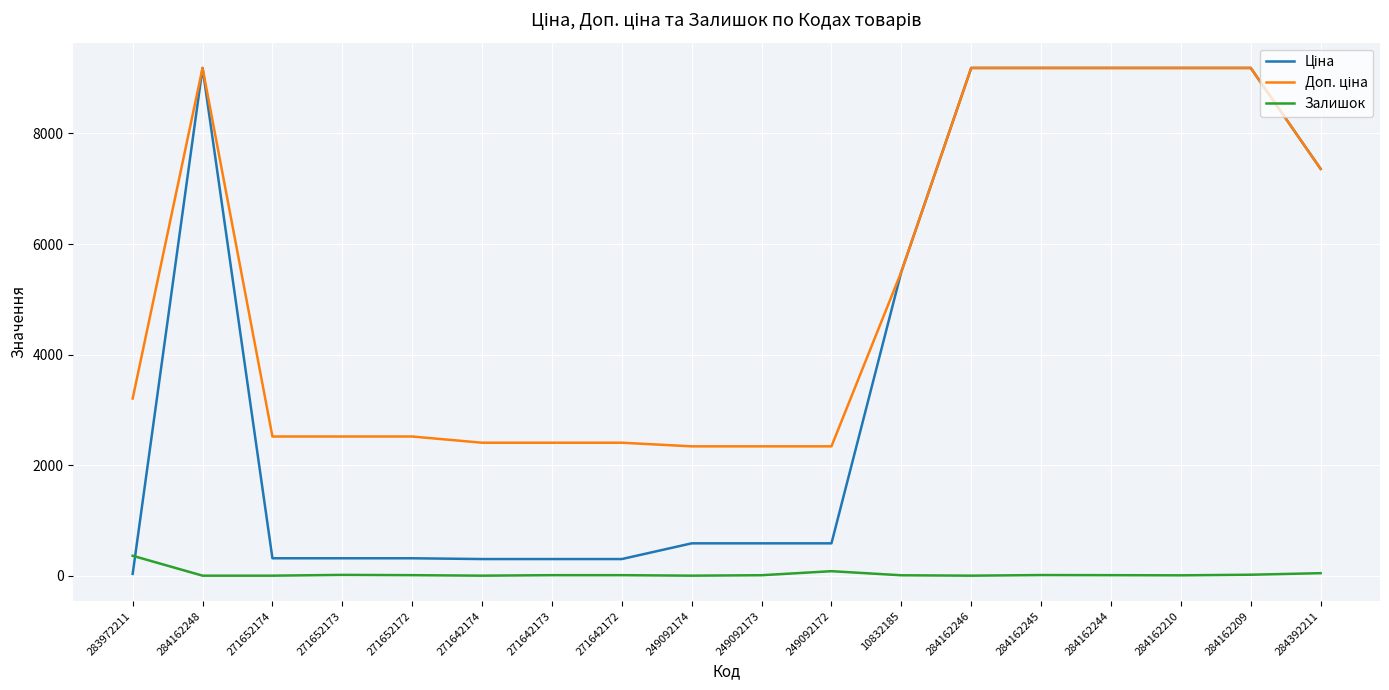

How many lines are shown in the chart?

3